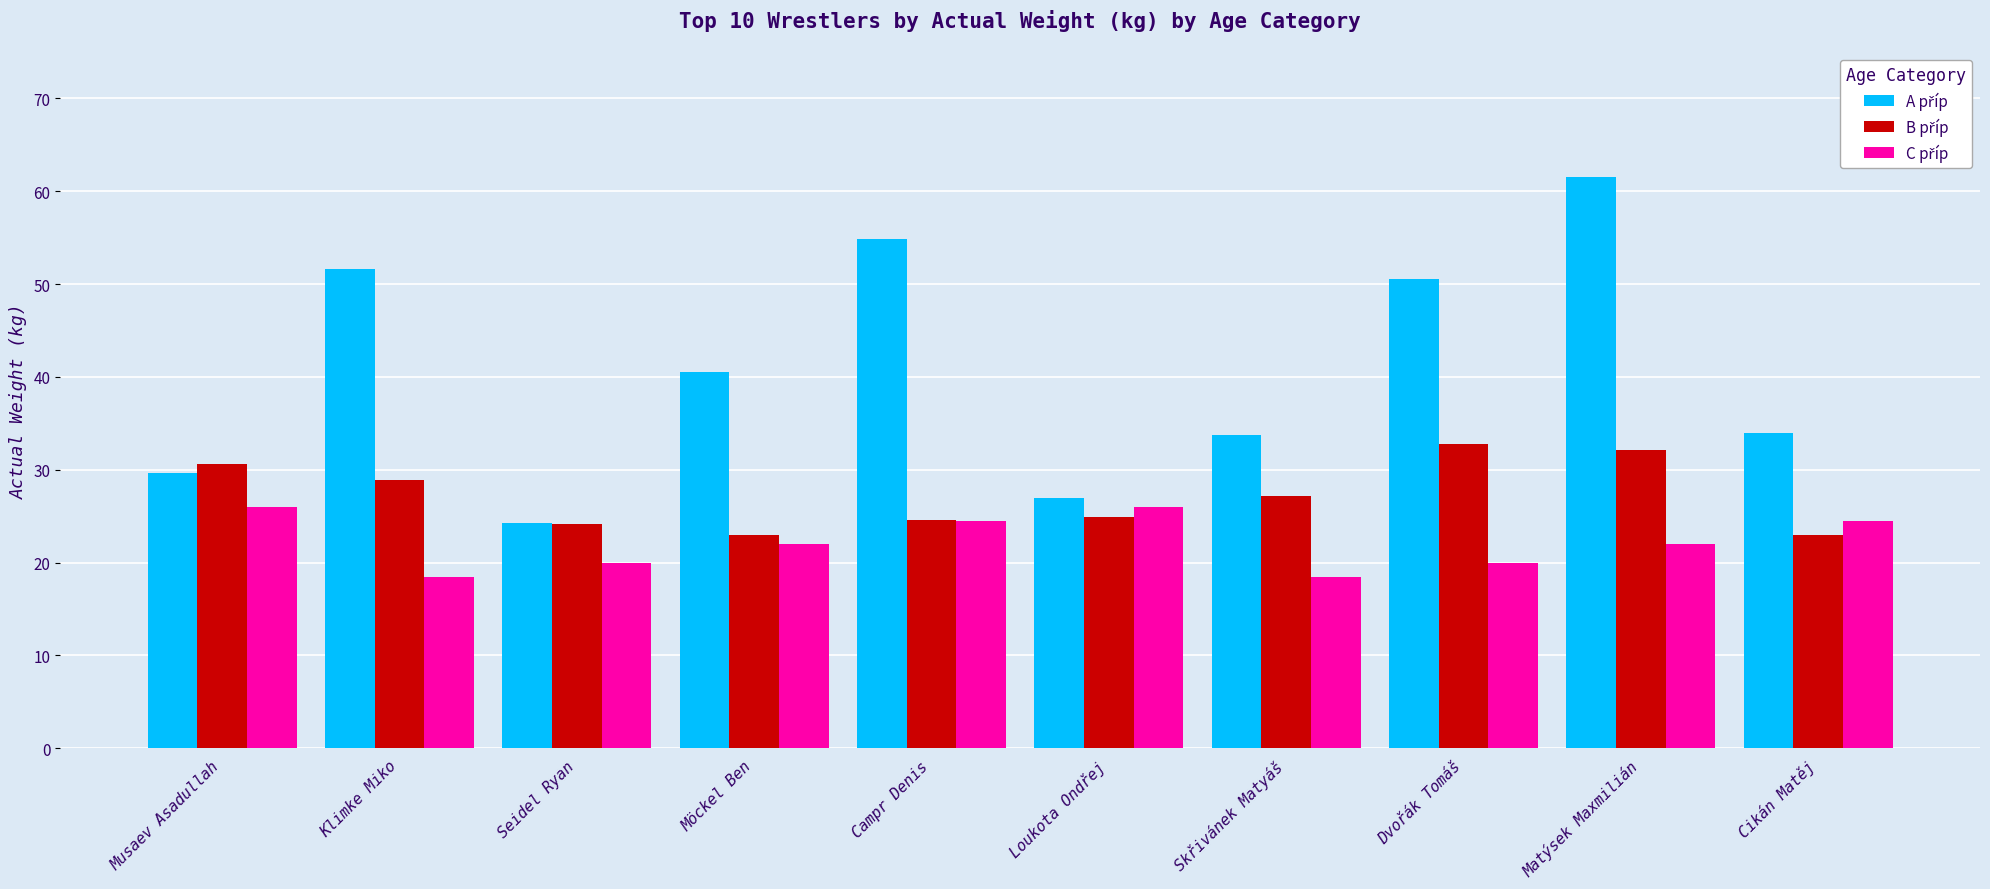

What is the minimum value shown in the chart?

18.5